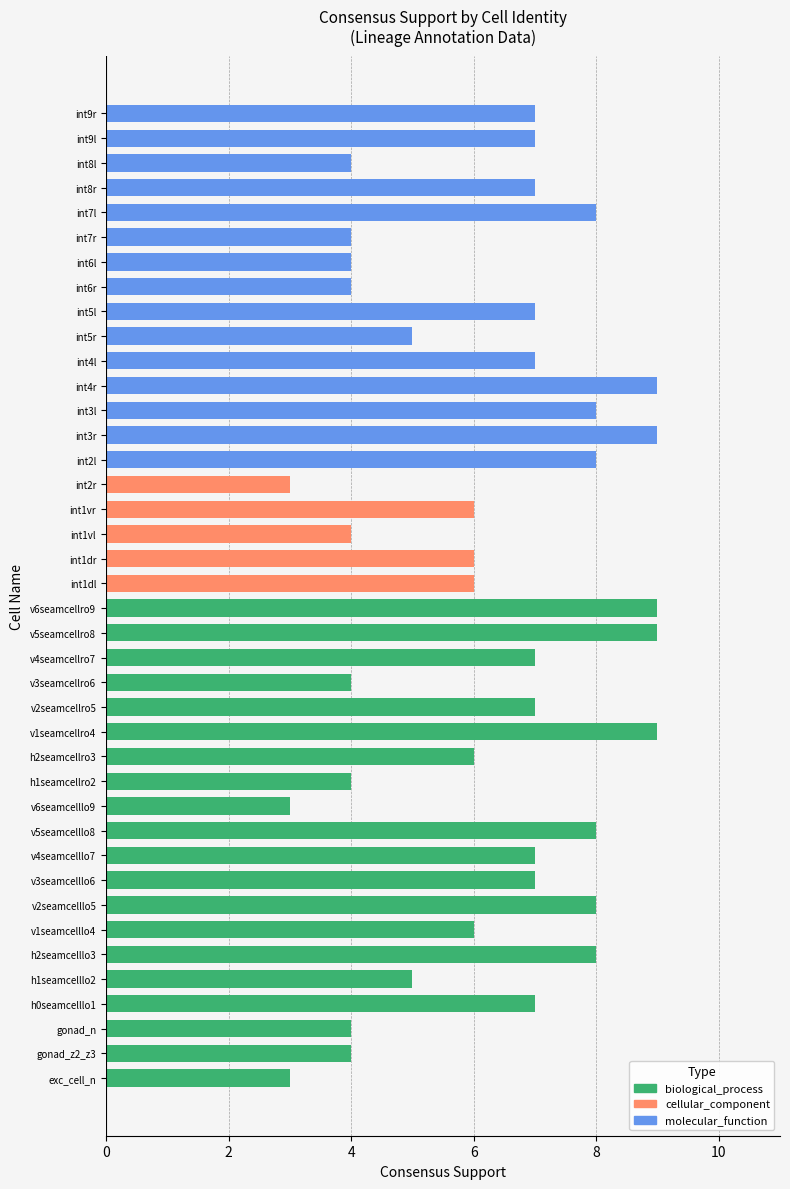

What is the average value?

6